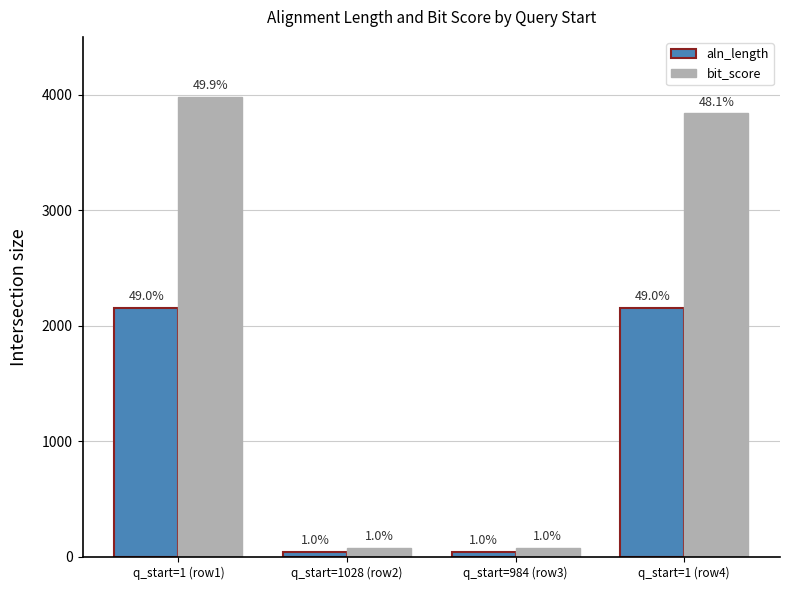

At which label does aln_length reach its peak?

q_start=1 (row1)